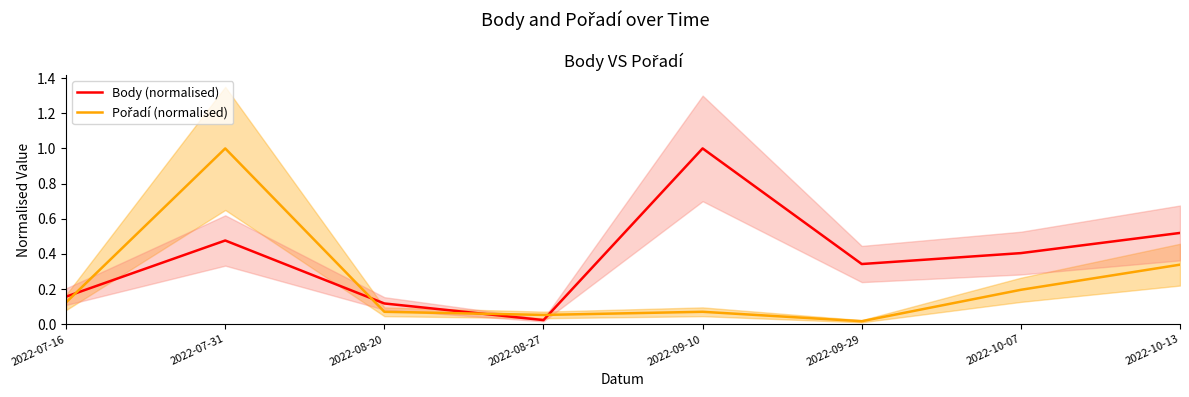

What is the approximate value of Body (normalised) at 2022-10-07?

0.4